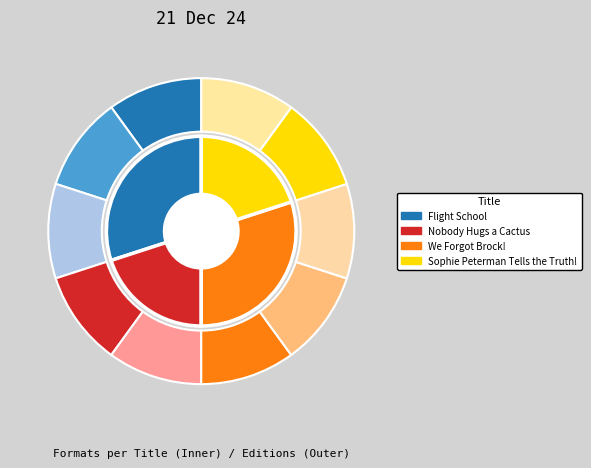

What percentage is NOT represented by Sophie Peterman Tells the Truth!?

80.0%